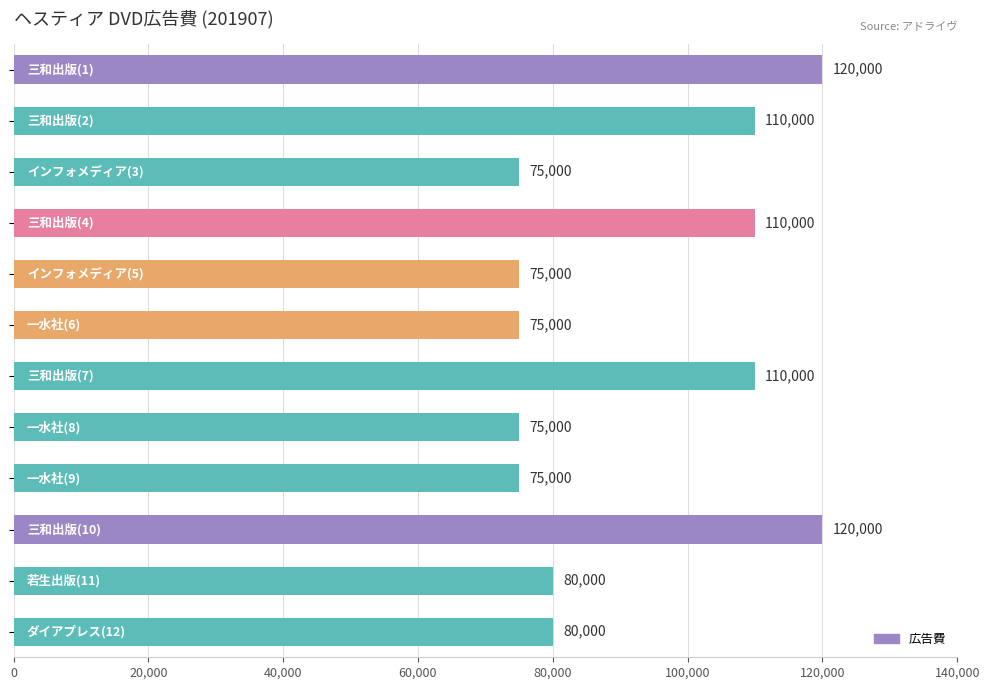

What is the average value?

92083